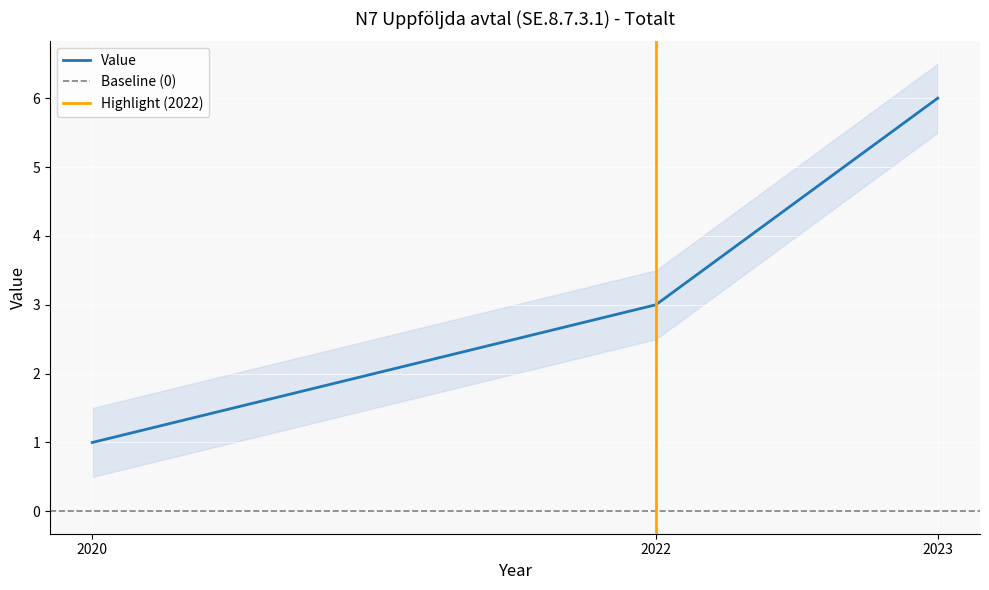

True or false: Value has a value of 2 at 2022.

False